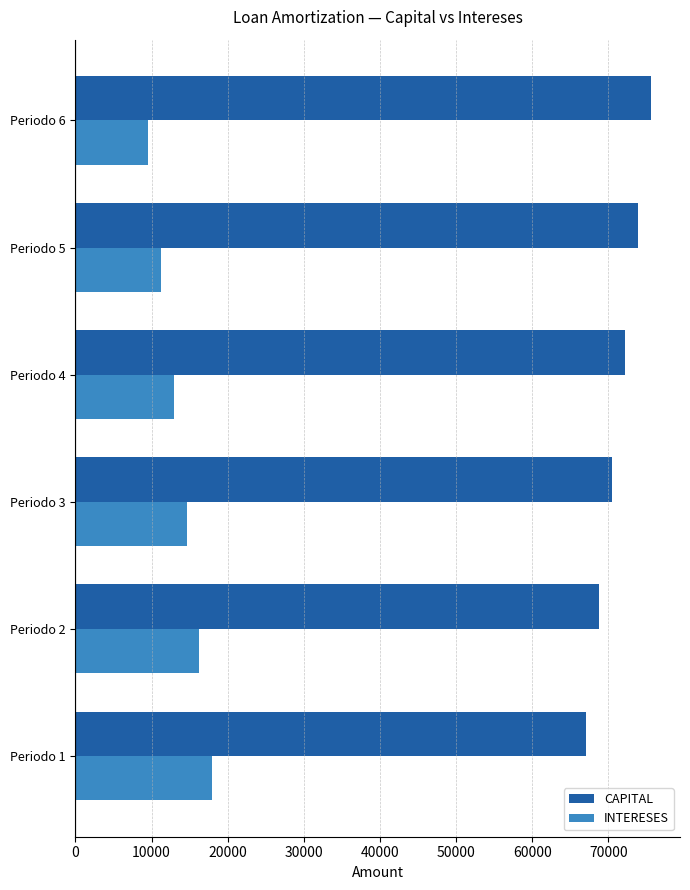

The value of INTERESES at Periodo 2 is 8249.3. True or false?

False